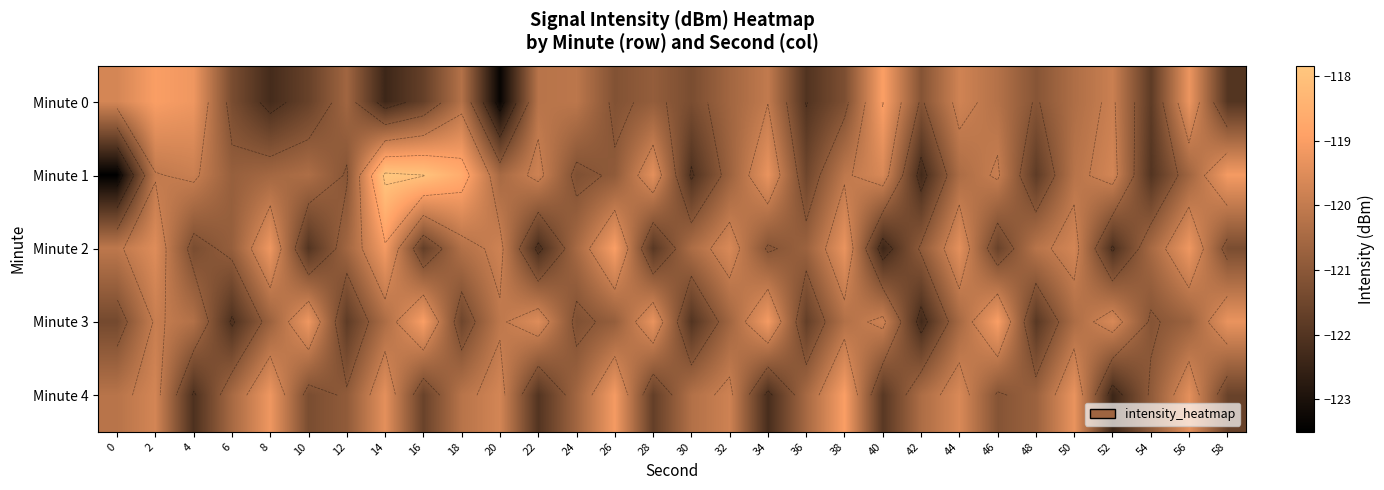

Which series has the largest total across all categories?

Minute 1